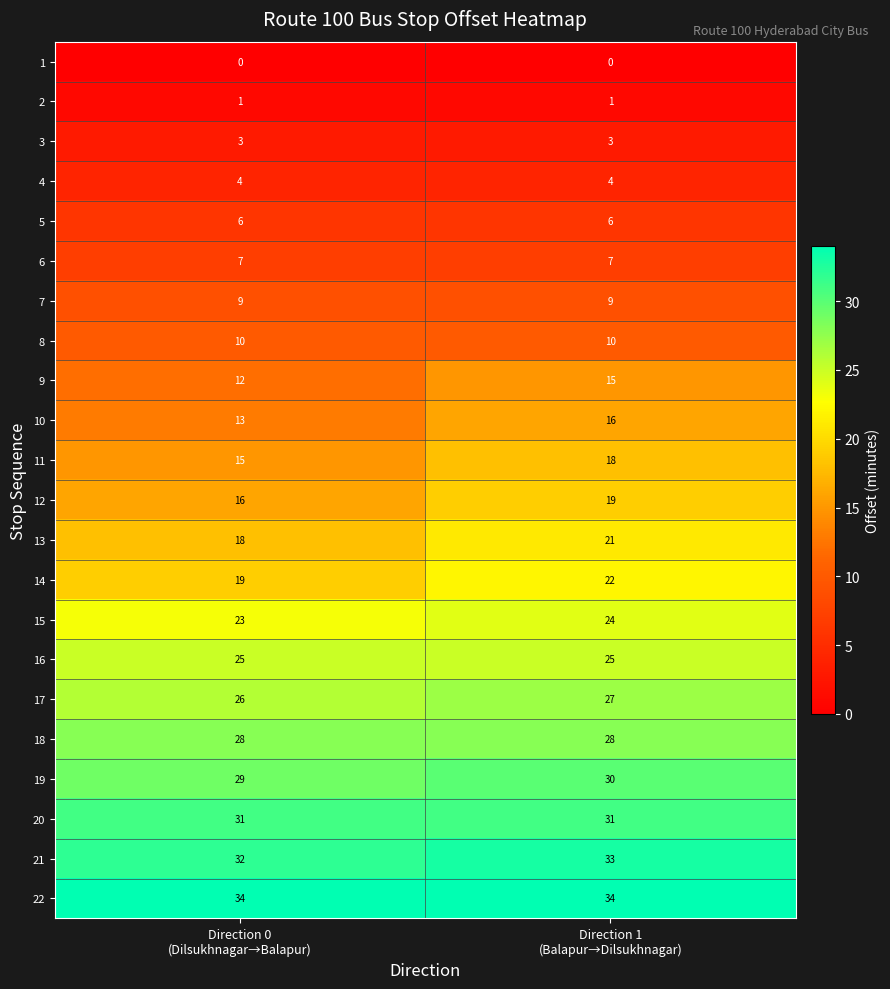

List the series in order of their peak value, lowest first.

1, 2, 3, 4, 5, 6, 7, 8, 9, 10, 11, 12, 13, 14, 15, 16, 17, 18, 19, 20, 21, 22